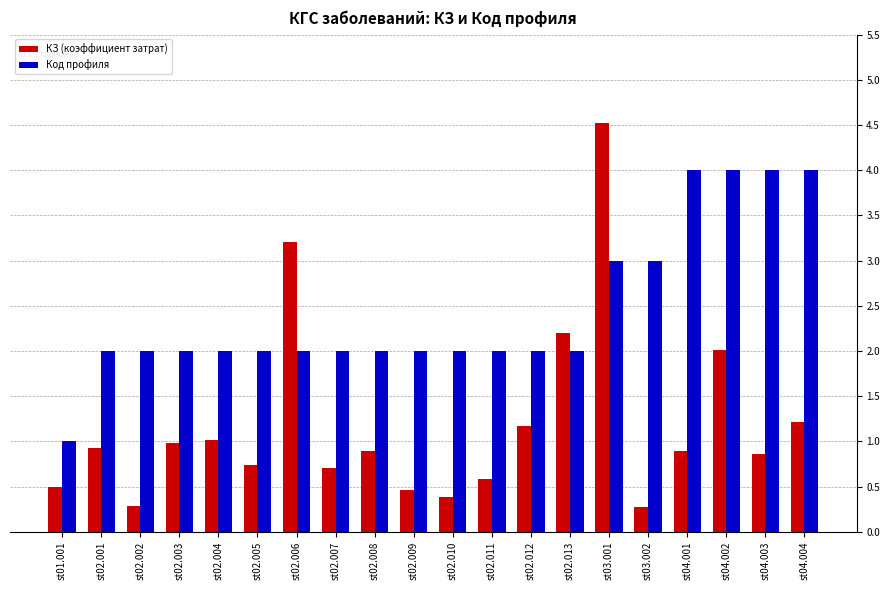

True or false: Код профиля has a value of 3.0 at st03.001.

True